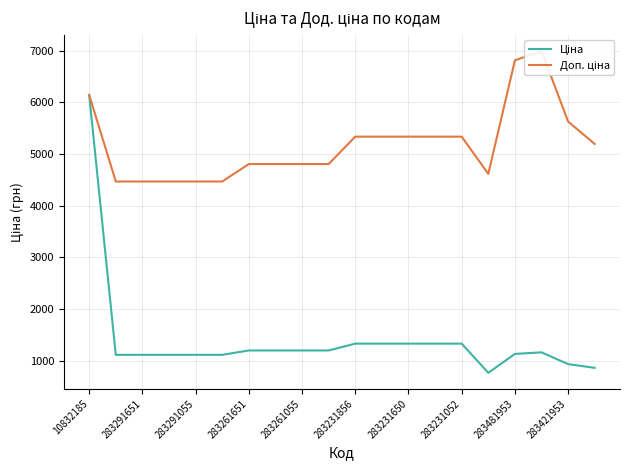

True or false: Ціна and Доп. ціна cross at least once.

False